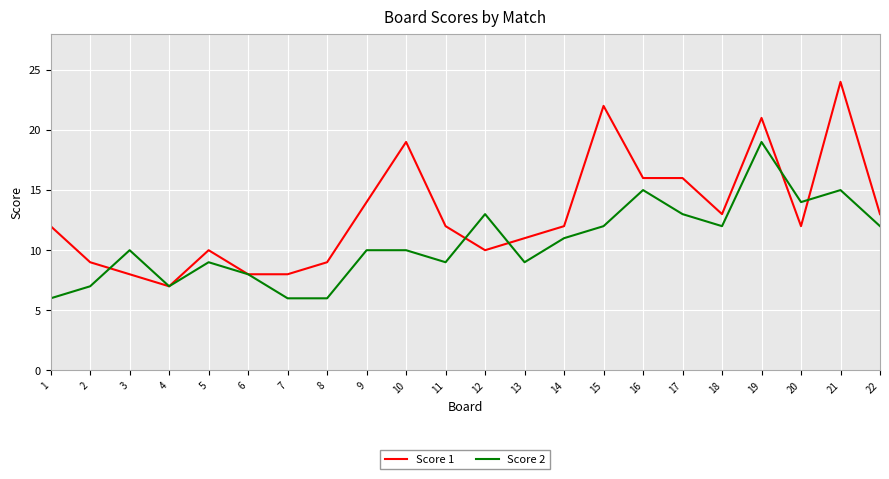

What is the maximum value shown in the chart?

24